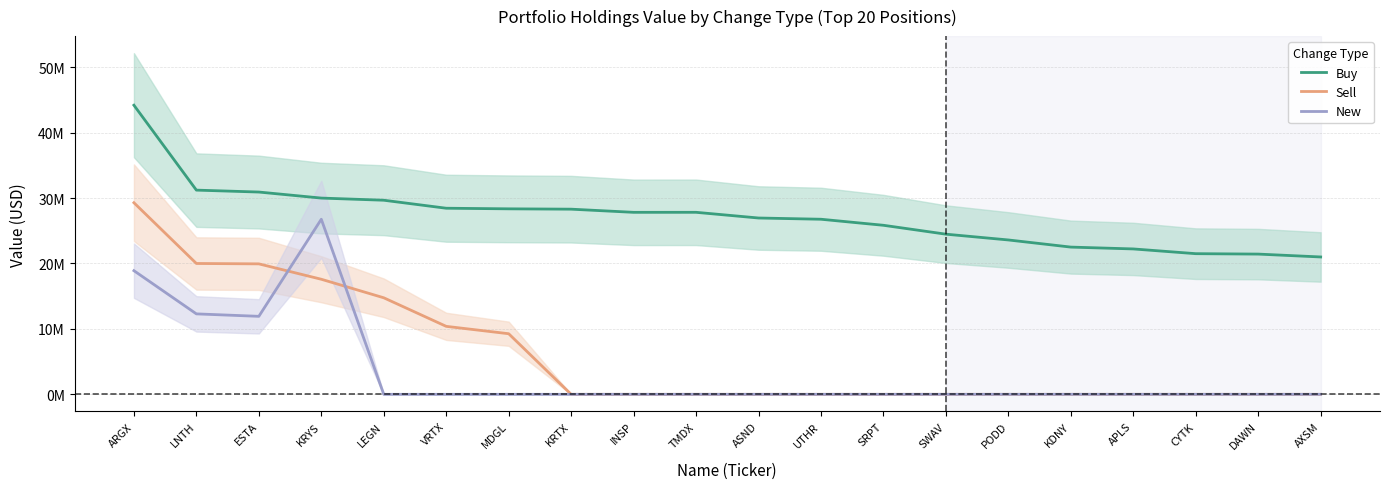

What is the difference between the second highest and minimum values in the Sell series?

20.0